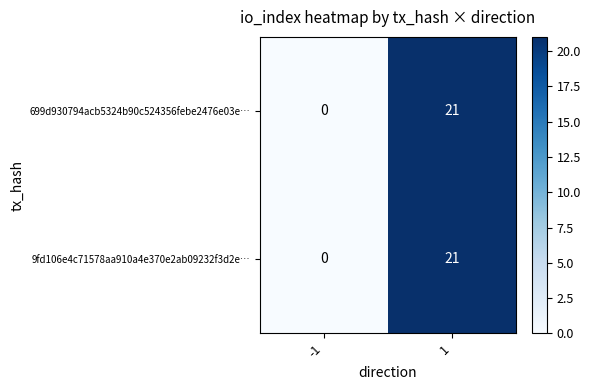

What is the approximate value of 699d930794acb5324b90c524356febe2476e03e… at 1, to the nearest 10?

20